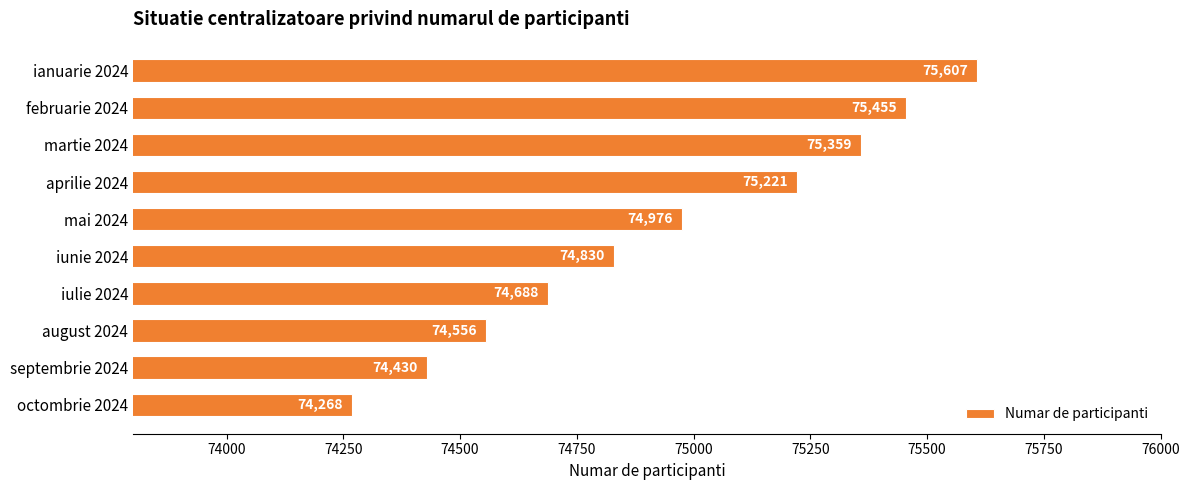

Reading top to bottom, transcribe all the data shown in this chart.

75607	75455	75359	75221	74976	74830	74688	74556	74430	74268